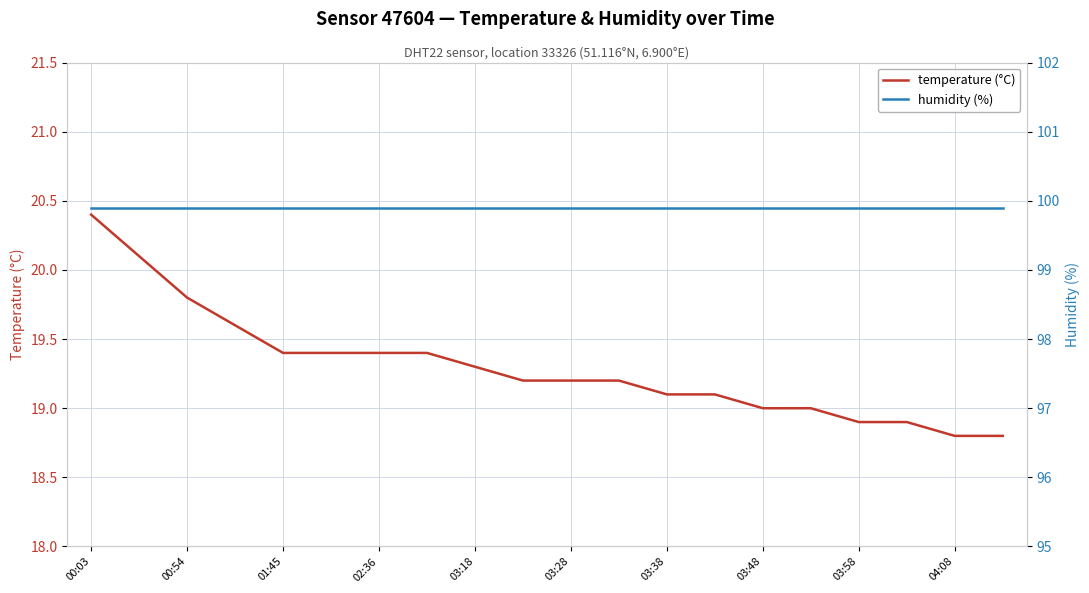

What is the minimum value for temperature (°C)?

18.8